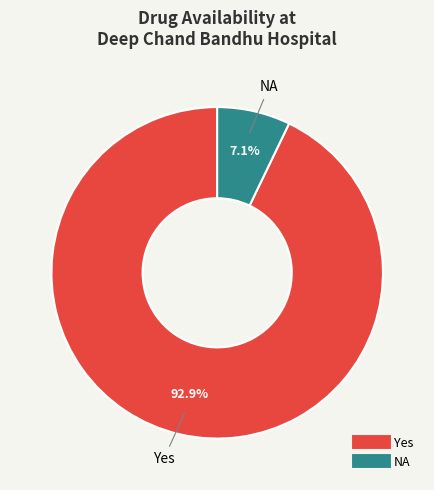

Is there any slice that represents more than half of the pie?

Yes